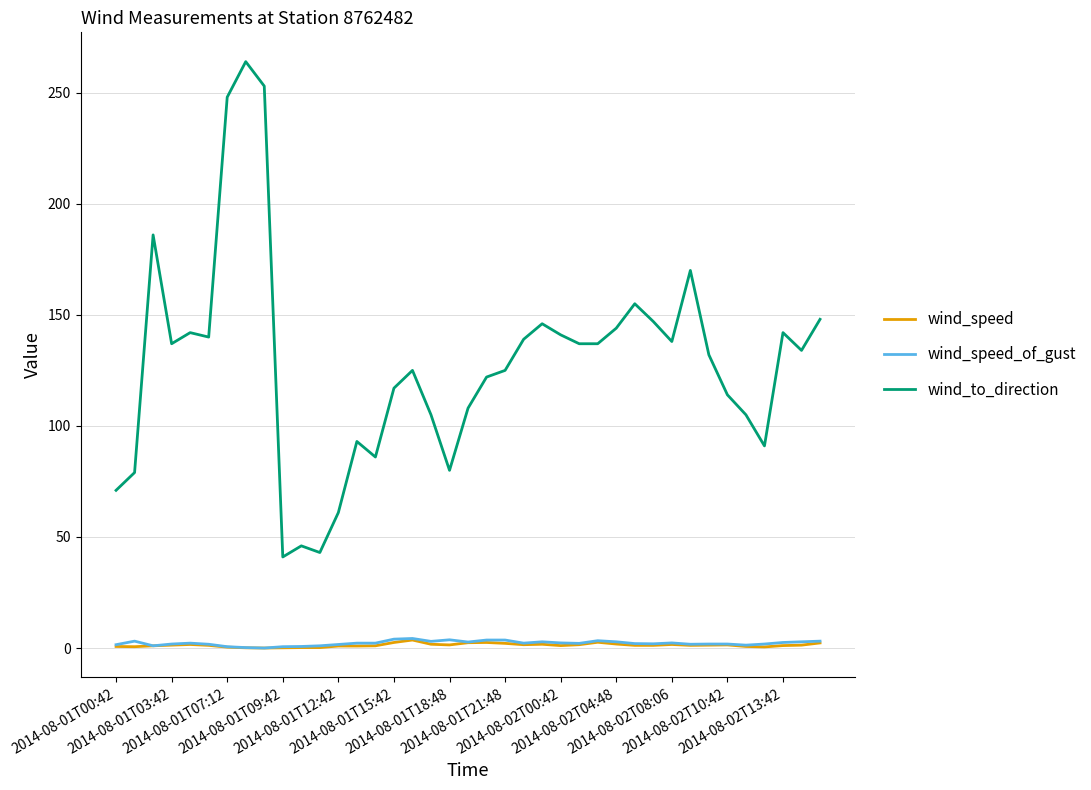

Which series has the widest spread of values?

wind_to_direction